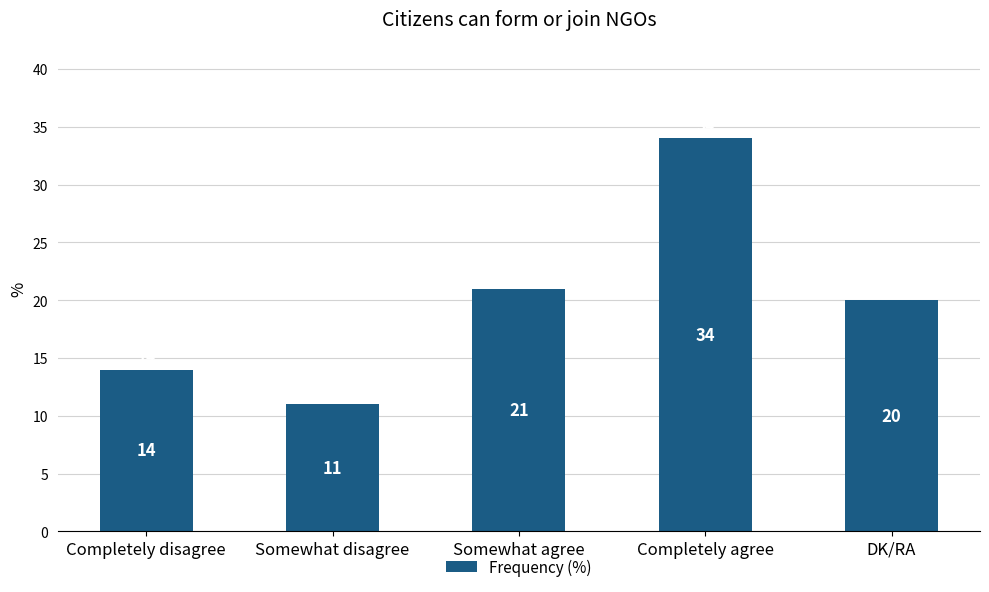

What is the change in value from Completely disagree to Somewhat agree?

+7